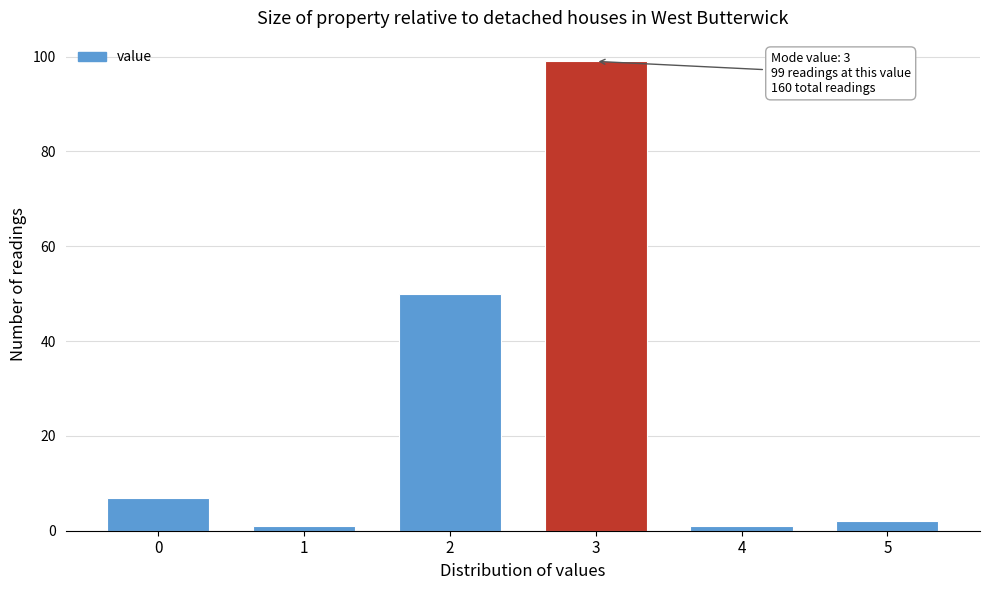

Reading left to right, extract all data points from this chart.

0=7	1=1	2=50	3=99	4=1	5=2